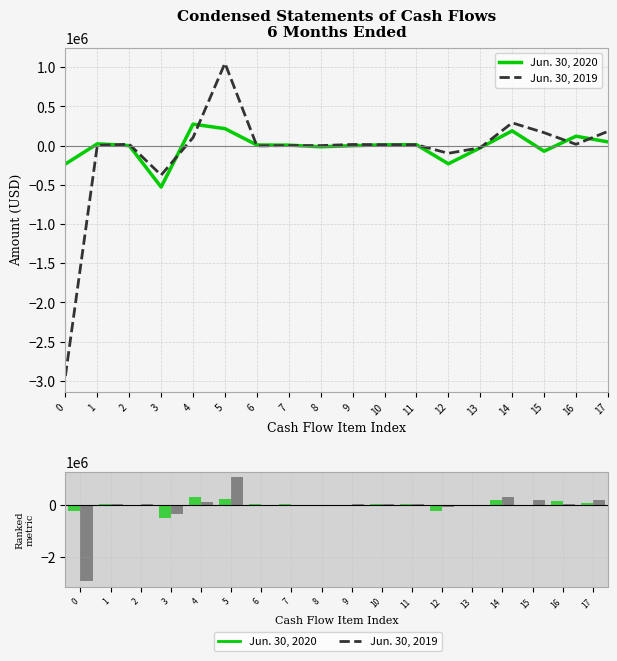

What is the difference between the Jun. 30, 2019 values at 5 and 17?

869444